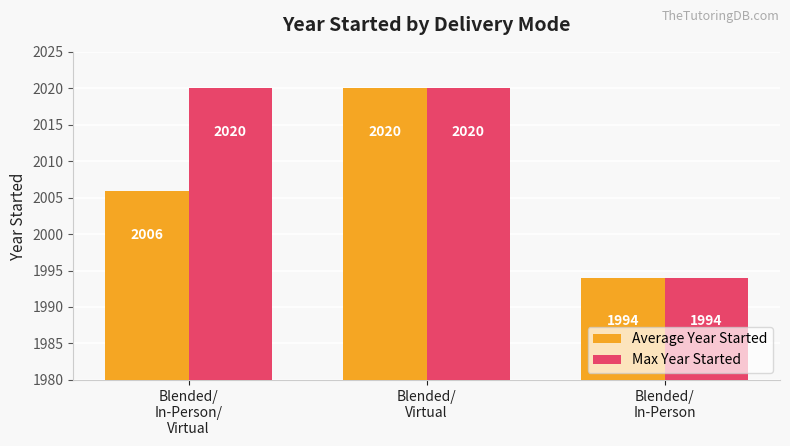

How many Max Year Started values are between 1994 and 2020?

3